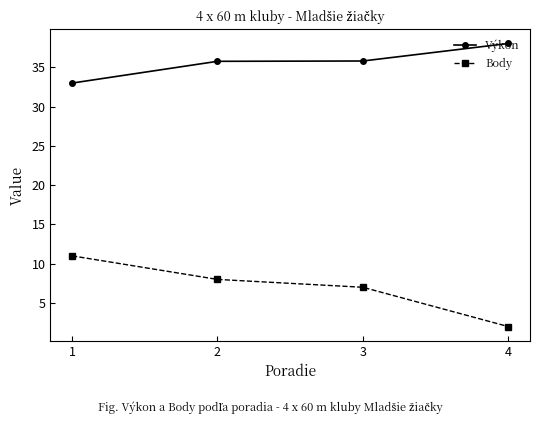

Which series changed the most between 1 and 3?

Body